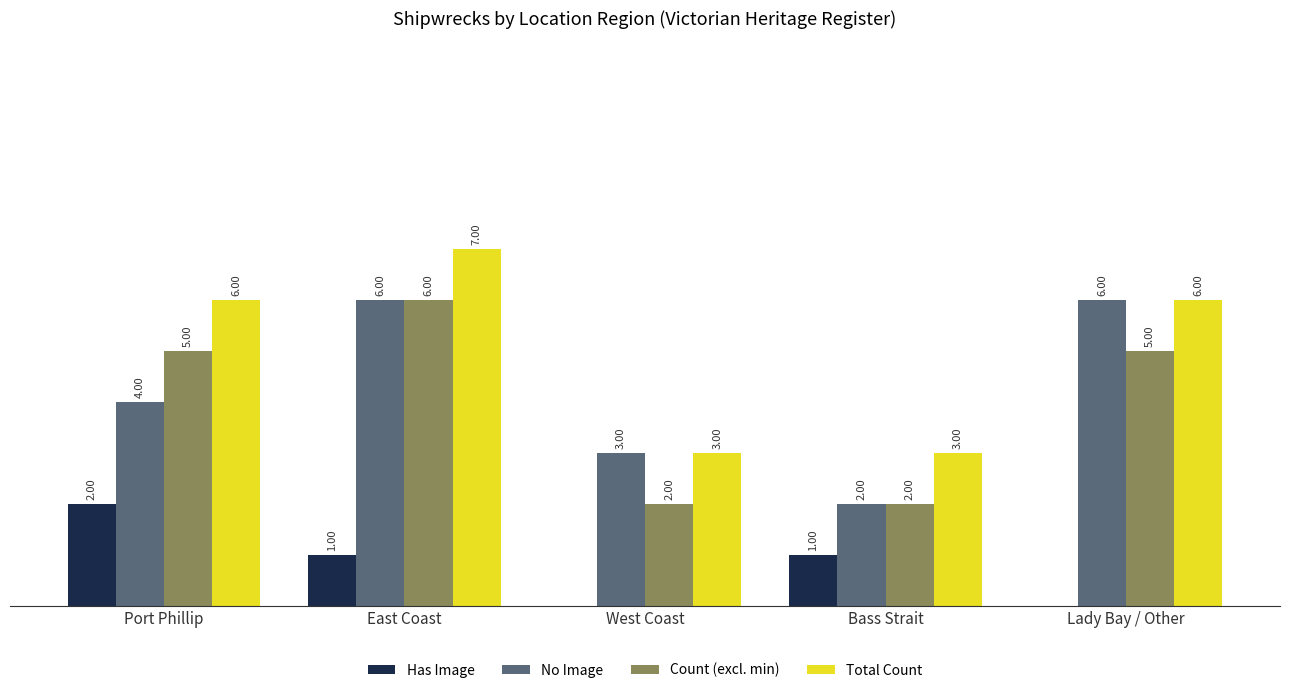

Where does the Has Image series first go above 1?

Port Phillip